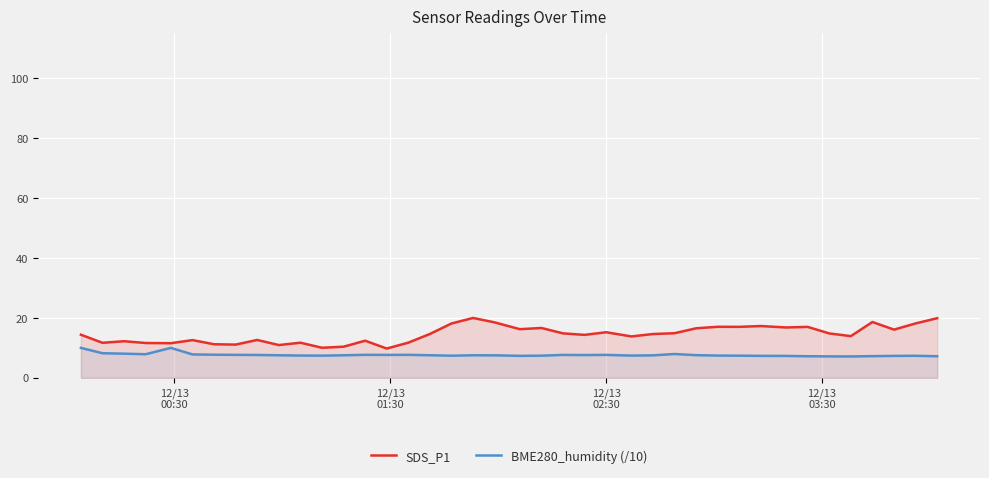

In SDS_P1, how many points are lower than both neighbors (excluding endpoints)?

13